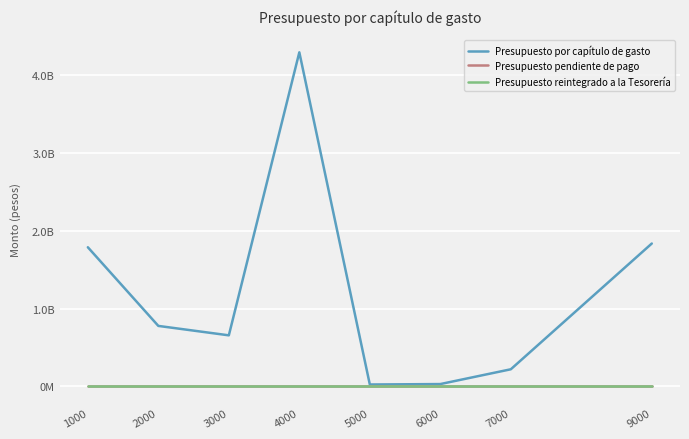

What is the minimum value for Presupuesto por capítulo de gasto?

25183663